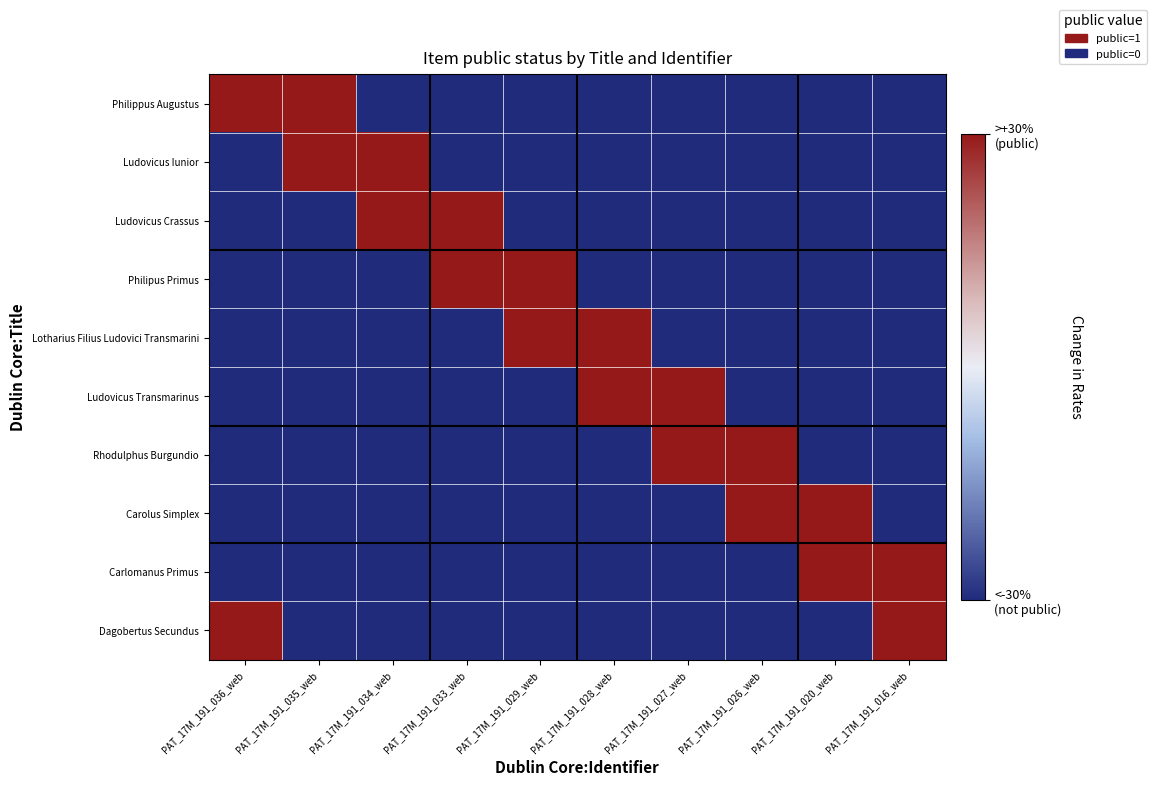

Which series has the largest total across all categories?

Philippus Augustus